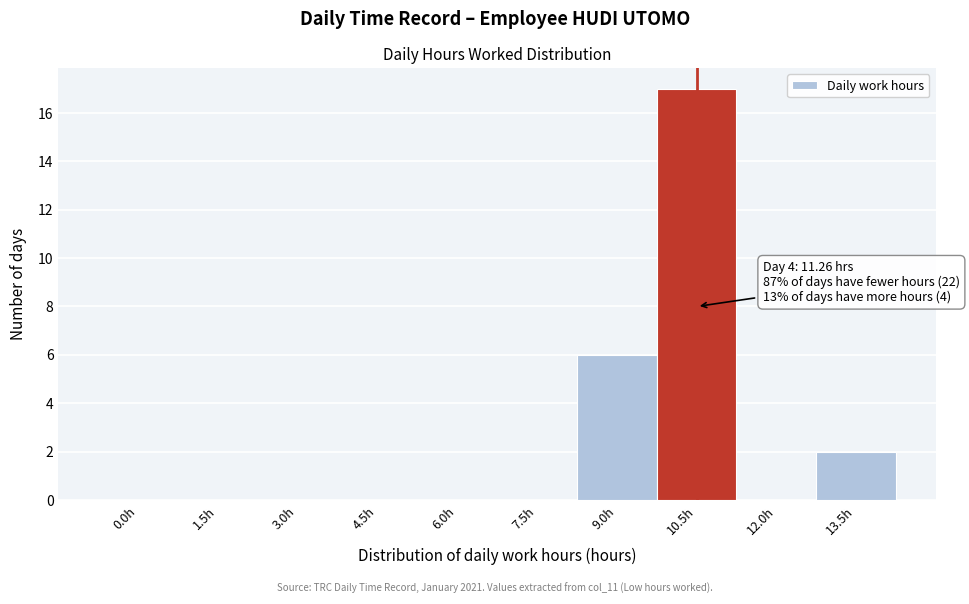

Reading left to right, what are all the values shown in this chart?

0.0h=0	1.5h=0	3.0h=0	4.5h=0	6.0h=0	7.5h=0	9.0h=6	10.5h=17	12.0h=0	13.5h=2